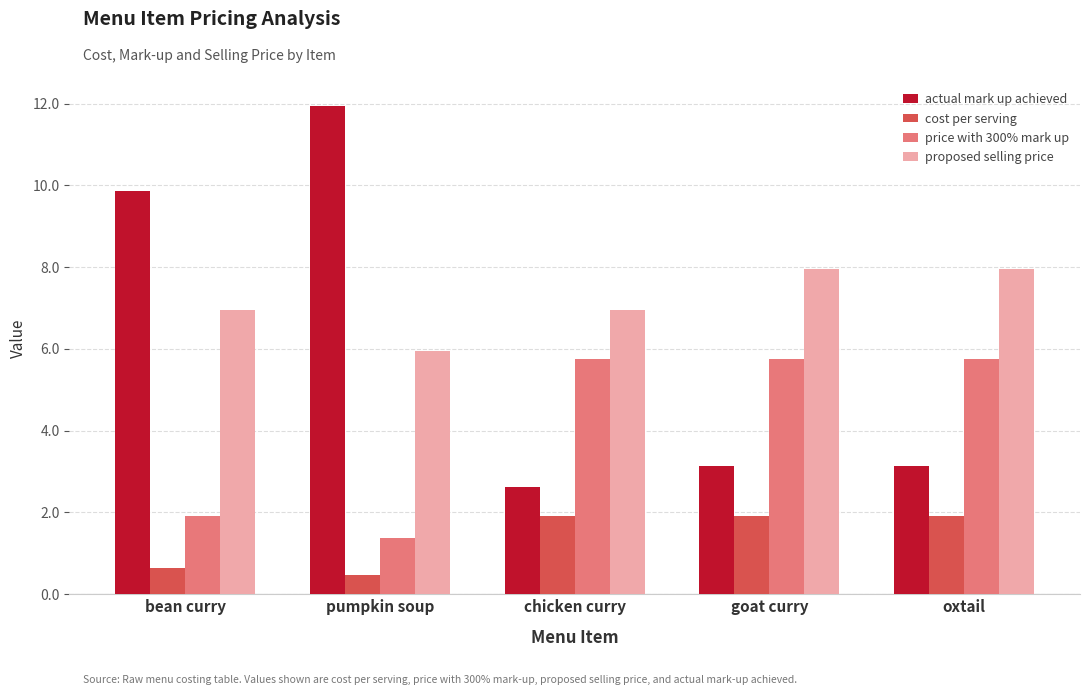

What are all the series names shown in the legend?

actual mark up achieved, cost per serving, price with 300% mark up, proposed selling price